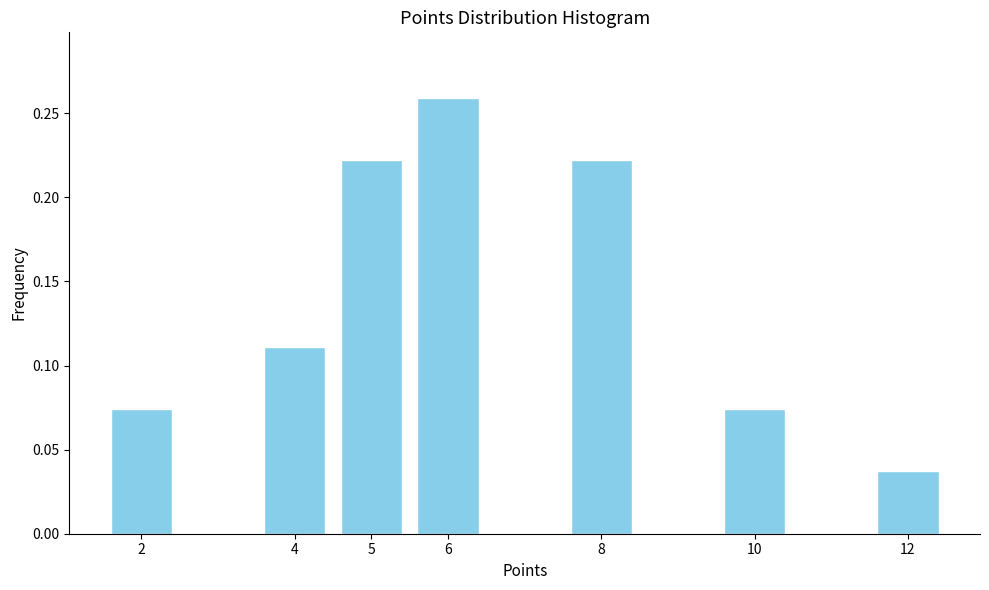

What is the sum of all values?

1.0